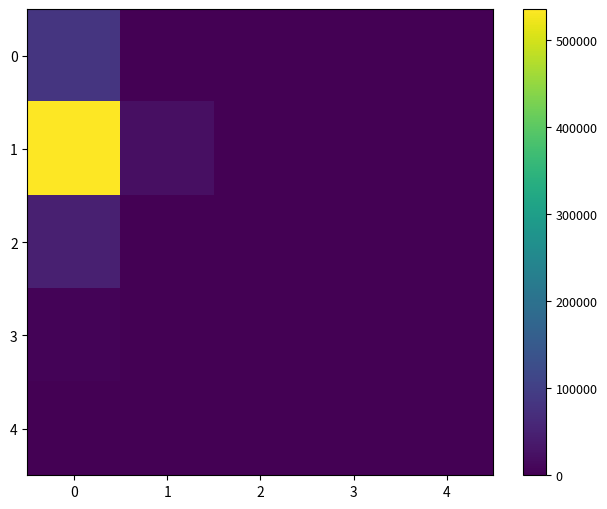

List the series in order of their peak value, lowest first.

4, 3, 2, 0, 1